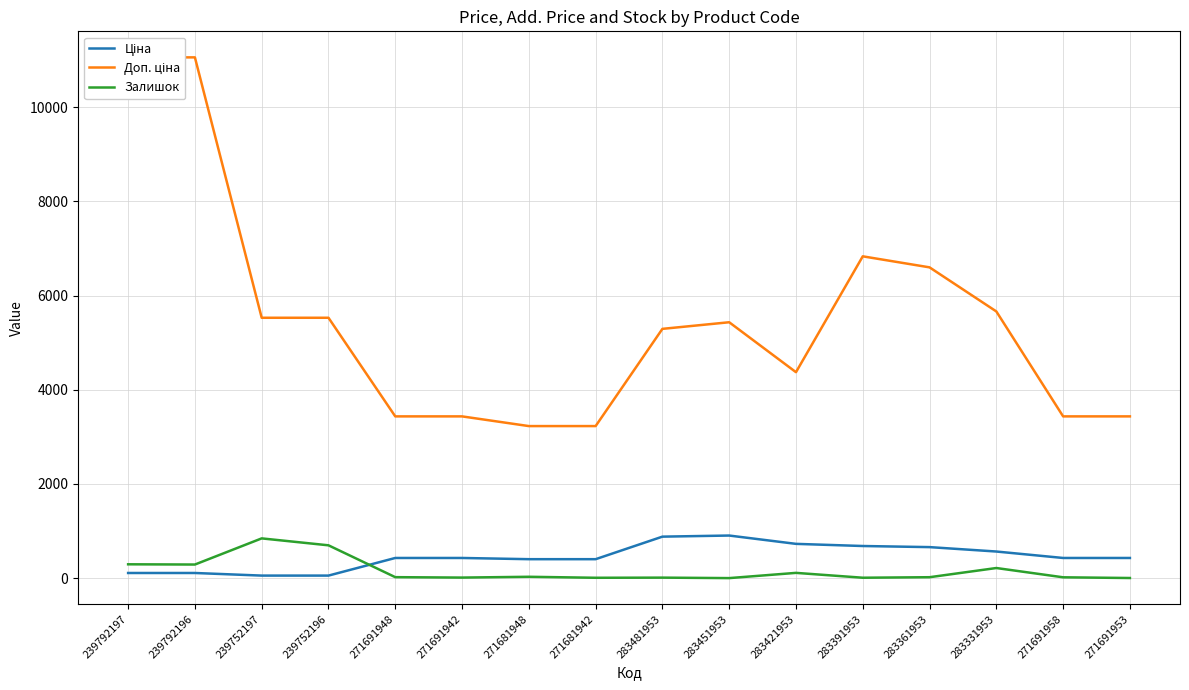

At which label is Залишок closest to 423?

239792197